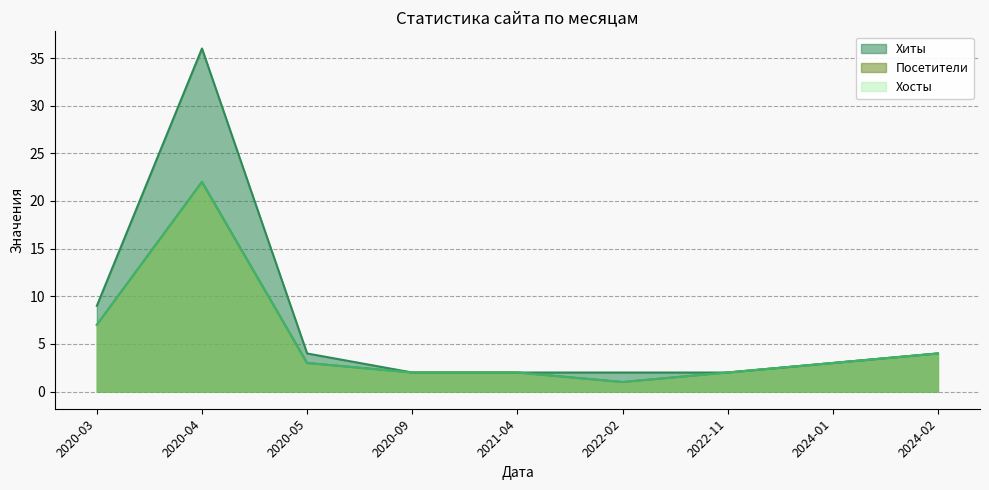

Between 2020-04 and 2022-02, which is larger?

2020-04